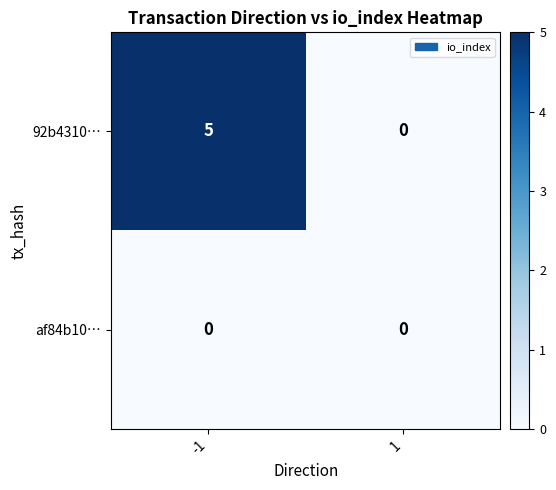

Which label corresponds to the largest value in the chart?

-1